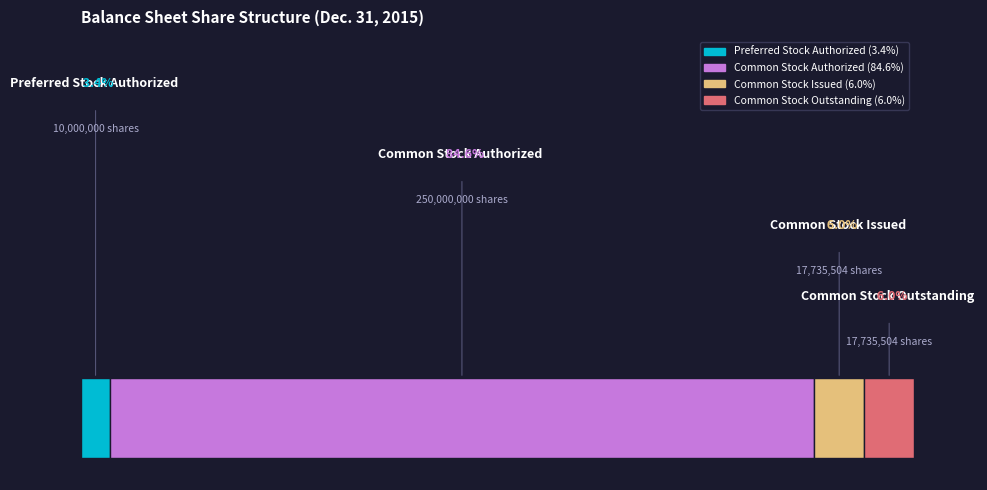

Is it true that Common stock, shares authorized is 73% of the pie?

False